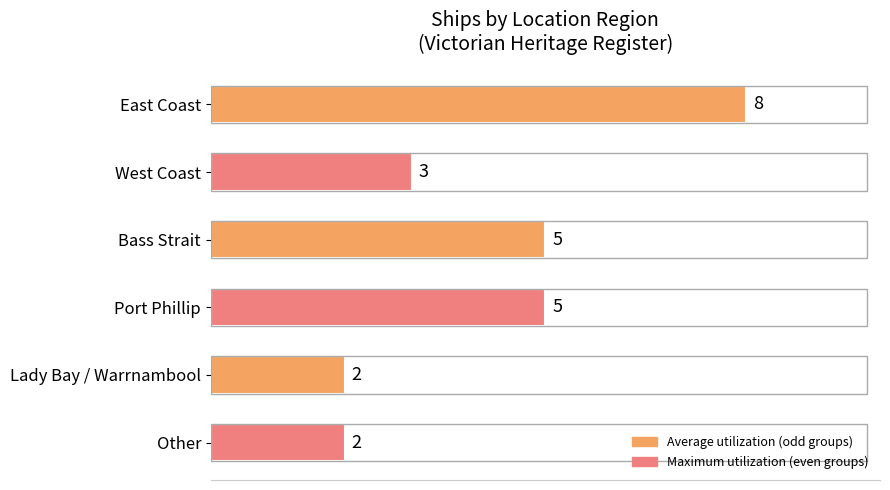

Approximately how many times larger is the value at West Coast compared to Lady Bay / Warrnambool?

1.5